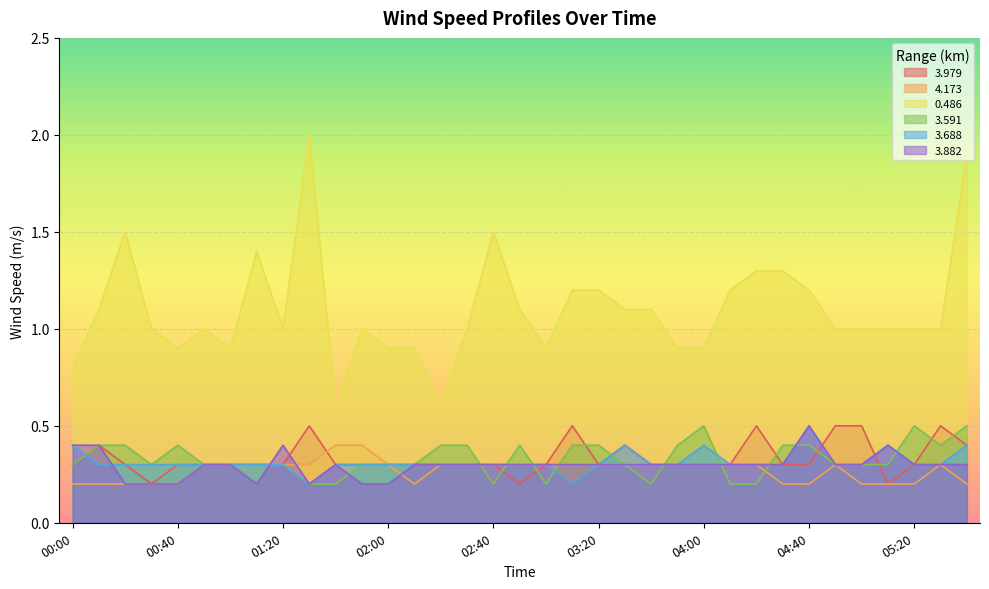

List the labels in order of 3.591 value, largest first.

04:00, 05:20, 05:40, 00:10, 00:20, 00:40, 02:20, 02:30, 02:50, 03:10, 03:20, 03:50, 04:30, 04:40, 05:30, 00:00, 00:30, 00:50, 01:00, 01:10, 01:20, 01:50, 02:00, 02:10, 03:30, 04:50, 05:00, 05:10, 01:30, 01:40, 02:40, 03:00, 03:40, 04:10, 04:20